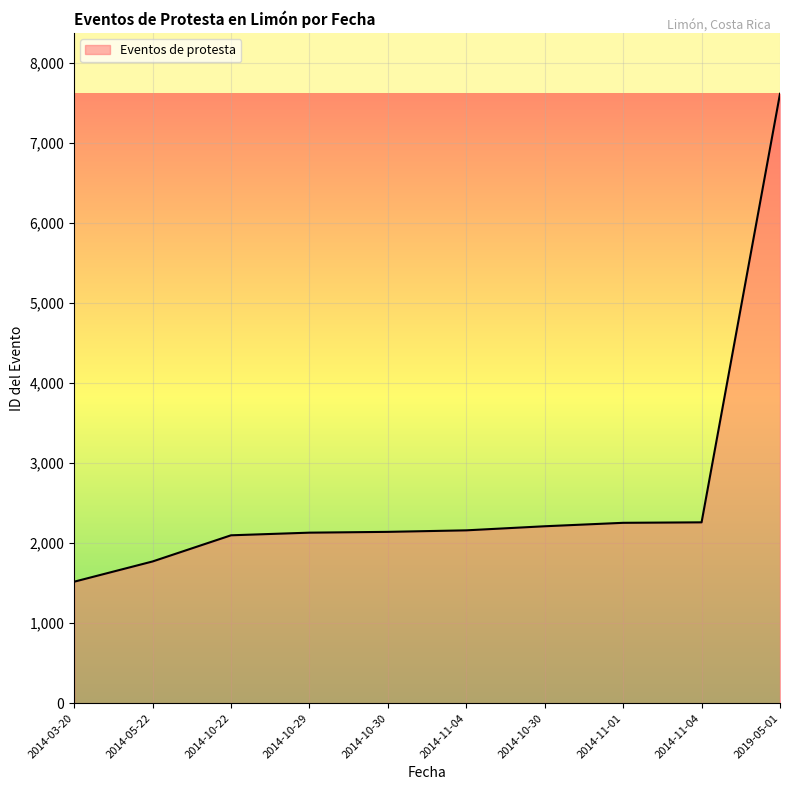

What is the difference between the second highest and minimum values?

742